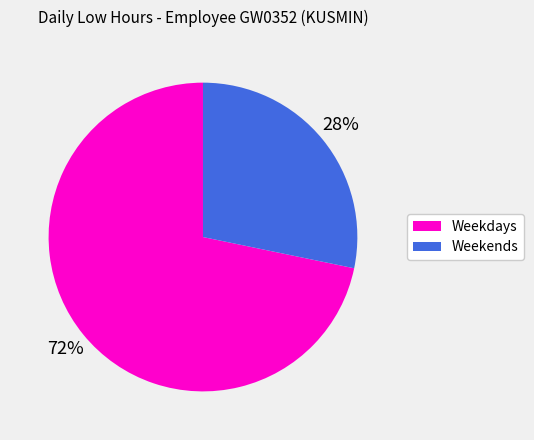

Does any single category account for the majority?

Yes